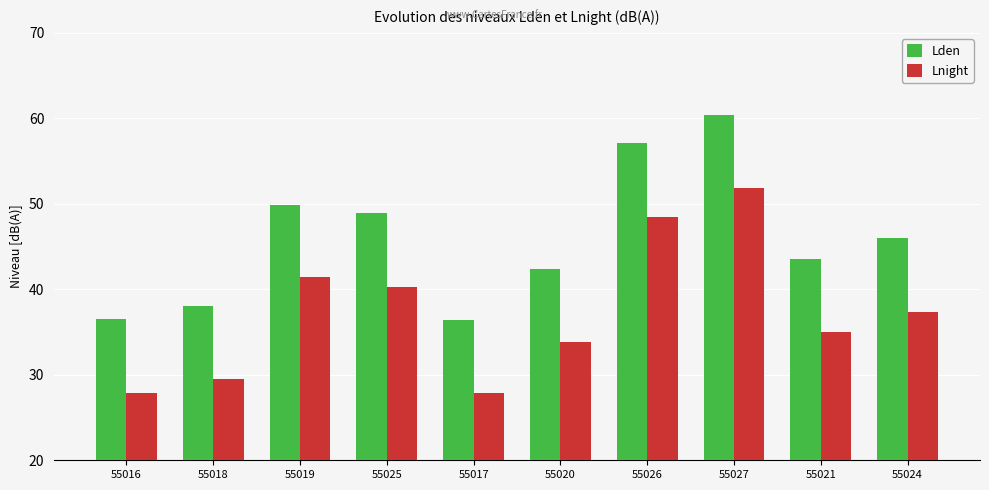

Which series has the largest total across all categories?

Lden